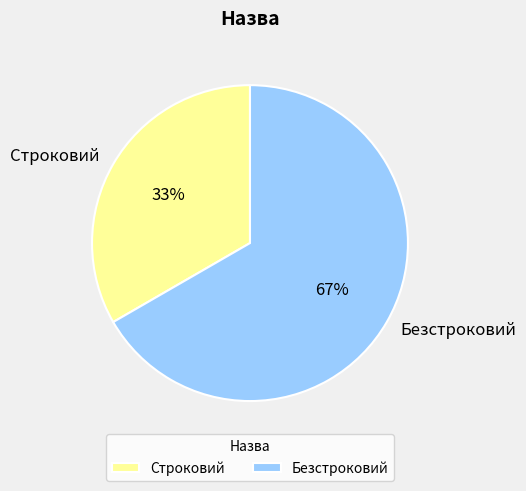

What is the smallest slice in the pie chart?

Строковий